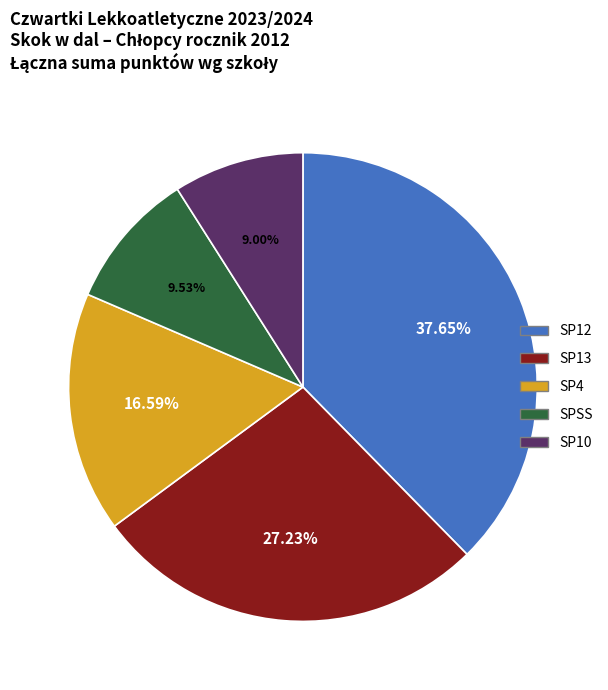

To the nearest percent, what is the difference between the largest and smallest slice percentages?

29%